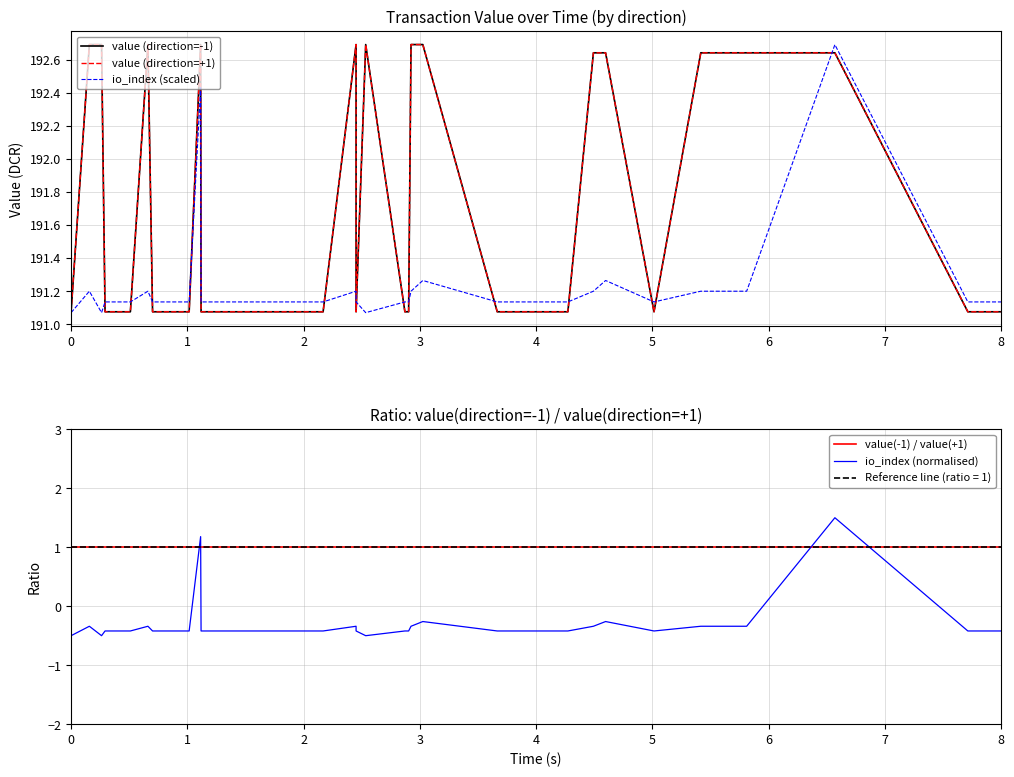

Reading left to right, list all the values displayed in this chart.

value (direction=-1): 191.1	192.7	192.7	191.1	191.1	192.7	191.1	191.1	191.1	192.7	191.1	191.1	191.1	191.1	191.1	191.1	191.1	192.7	191.1	192.7	191.1	191.1	192.7	192.7	191.1	191.1	192.6	192.6	191.1	192.6	192.6	192.6	192.6	191.1	191.1
value (direction=+1): 191.1	192.7	192.7	191.1	191.1	192.7	191.1	191.1	191.1	192.7	191.1	191.1	191.1	191.1	191.1	191.1	191.1	192.7	191.1	192.7	191.1	191.1	192.7	192.7	191.1	191.1	192.6	192.6	191.1	192.6	192.6	192.6	192.6	191.1	191.1
io_index (scaled): 191.1	191.2	191.1	191.1	191.1	191.2	191.1	191.1	191.1	192.4	191.1	191.1	191.1	191.1	191.1	191.1	191.1	191.2	191.1	191.1	191.1	191.1	191.2	191.3	191.1	191.1	191.2	191.3	191.1	191.2	191.2	191.2	192.7	191.1	191.1
value(-1) / value(+1): 1.0	1.0	1.0	1.0	1.0	1.0	1.0	1.0	1.0	1.0	1.0	1.0	1.0	1.0	1.0	1.0	1.0	1.0	1.0	1.0	1.0	1.0	1.0	1.0	1.0	1.0	1.0	1.0	1.0	1.0	1.0	1.0	1.0	1.0	1.0
io_index (normalised): -0.5	-0.3	-0.5	-0.4	-0.4	-0.3	-0.4	-0.4	-0.4	1.2	-0.4	-0.4	-0.4	-0.4	-0.4	-0.4	-0.4	-0.3	-0.4	-0.5	-0.4	-0.4	-0.3	-0.3	-0.4	-0.4	-0.3	-0.3	-0.4	-0.3	-0.3	-0.3	1.5	-0.4	-0.4